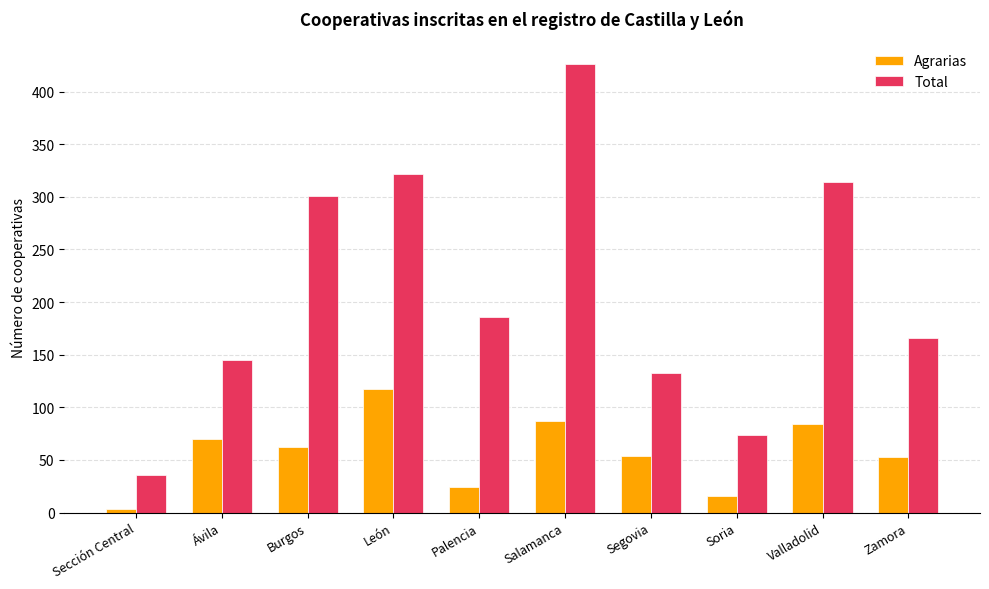

What is the label of the 1st bar from the right?

Zamora